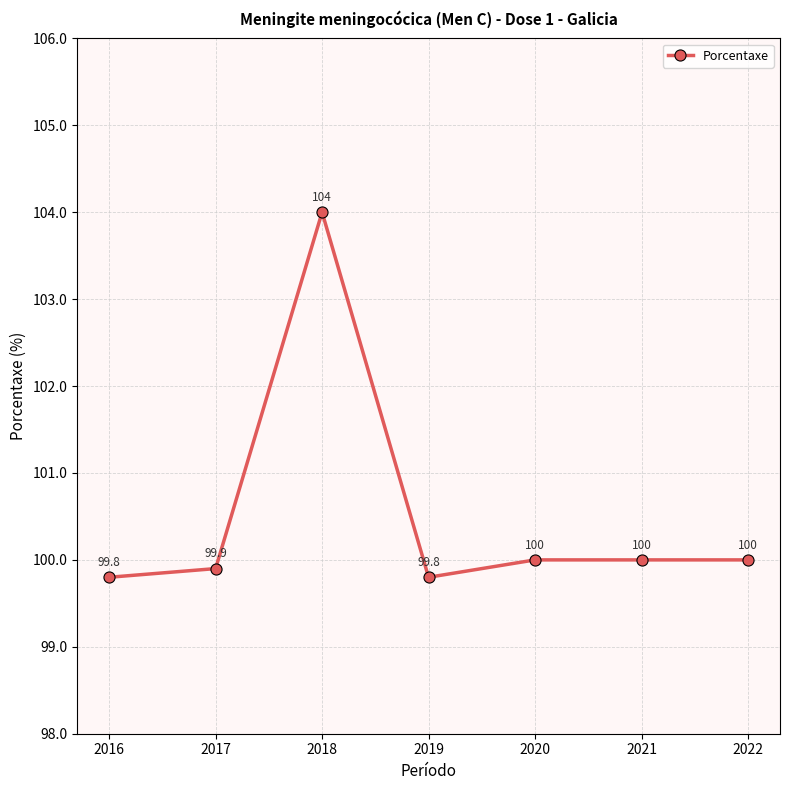

Approximately how many times larger is the value at 2016 compared to 2018?

1.0